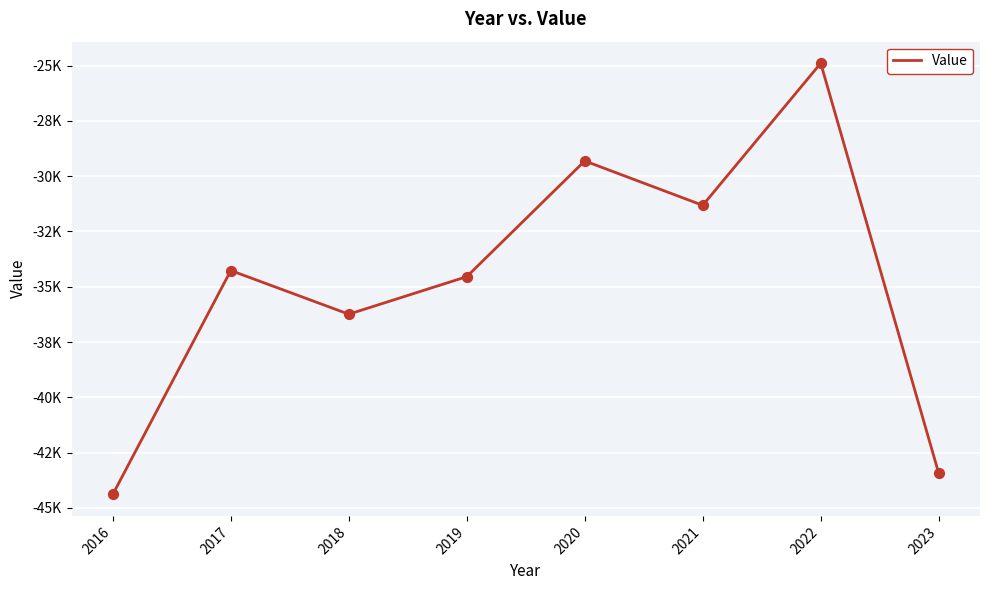

Does the chart have visible grid lines?

Yes